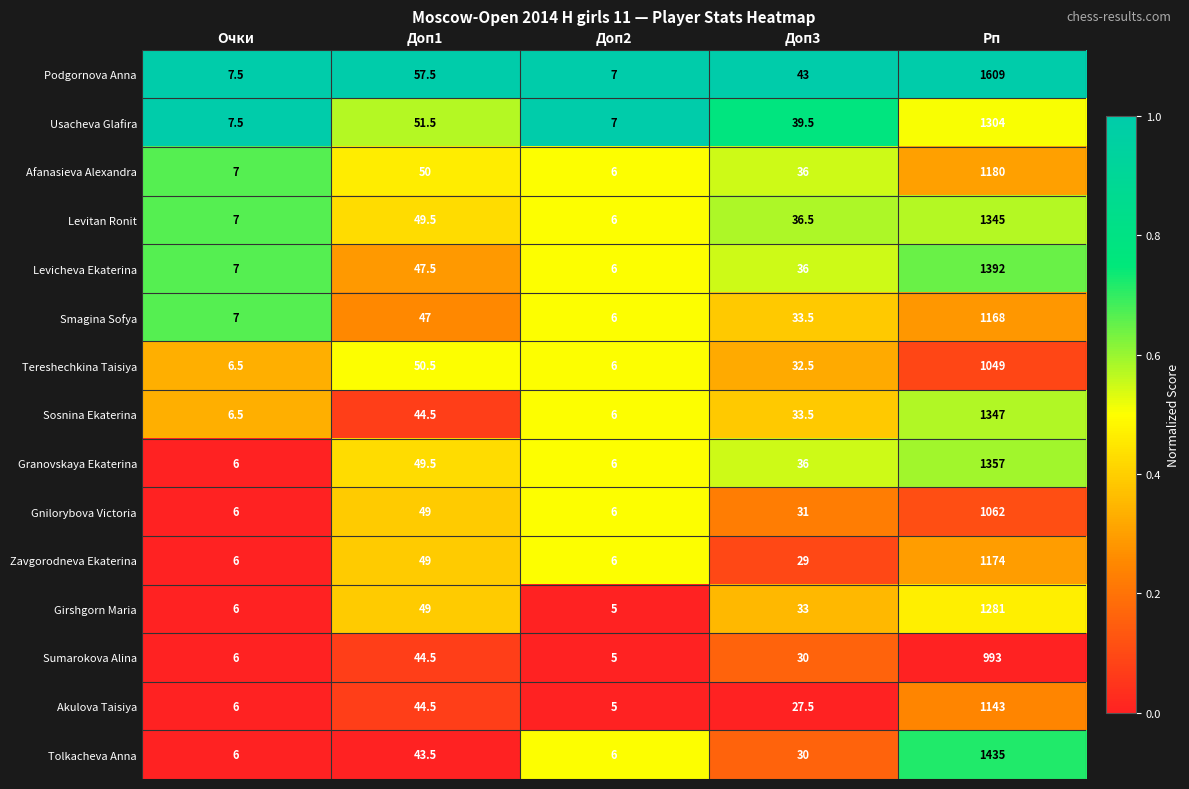

Where is Tolkacheva Anna nearest to the value 720?

Доп1